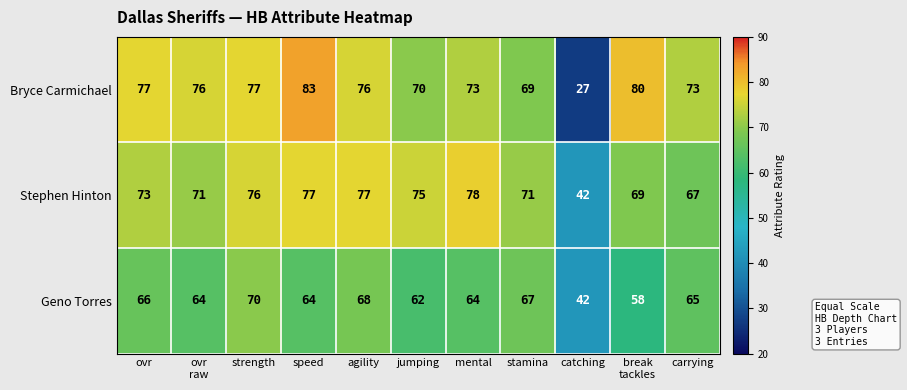

What is the difference between the second highest and minimum values in the Geno Torres series?

26